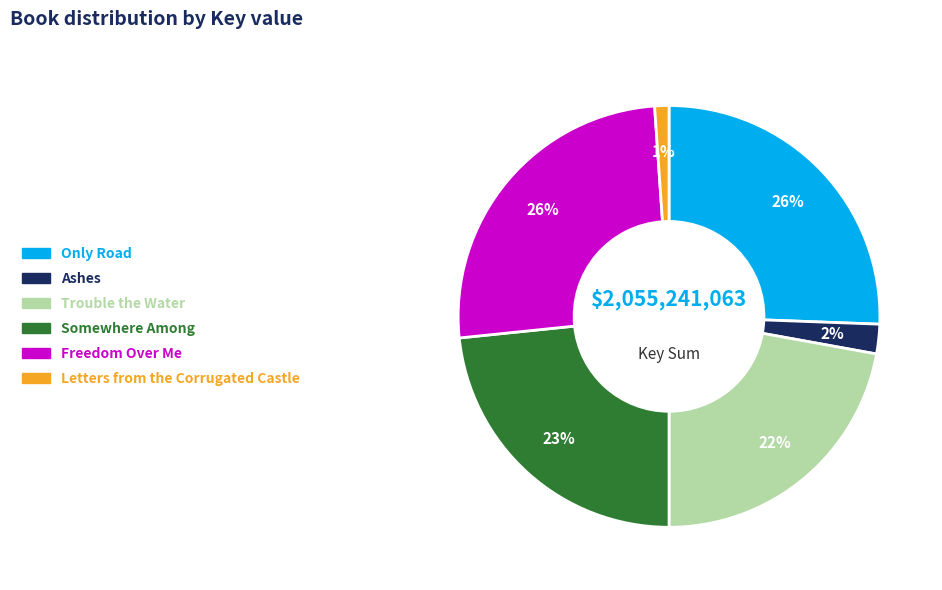

To the nearest percent, what is the combined percentage of Somewhere Among and Letters from the Corrugated Castle?

24%